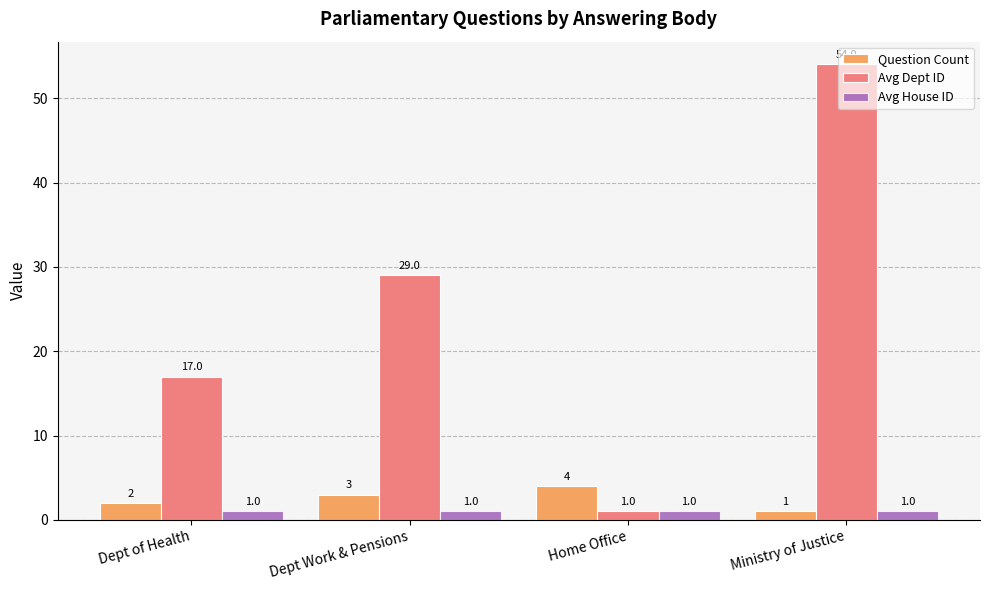

Reading left to right, what are all the values shown in this chart?

Question Count: 2	3	4	1
Avg Dept ID: 17	29	1	54
Avg House ID: 1	1	1	1